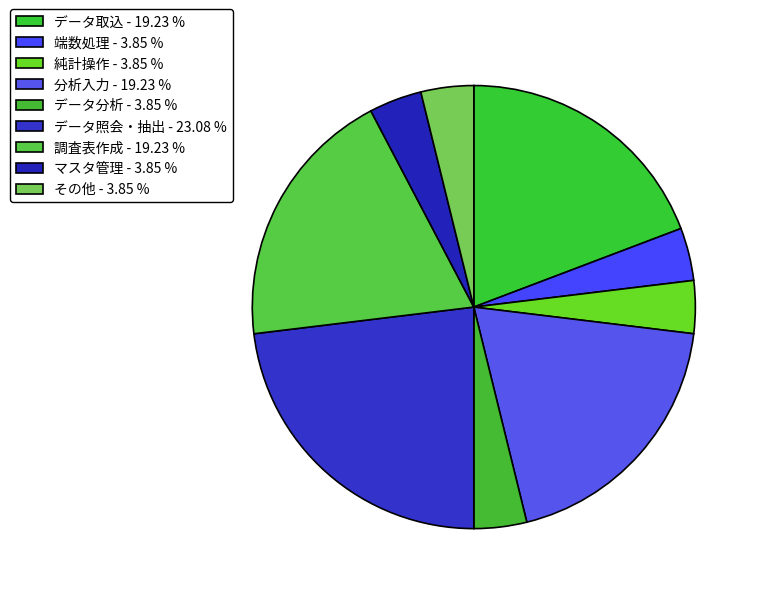

Rank the categories by value from lowest to highest.

端数処理, 純計操作, データ分析, マスタ管理, その他, データ取込, 分析入力, 調査表作成, データ照会・抽出